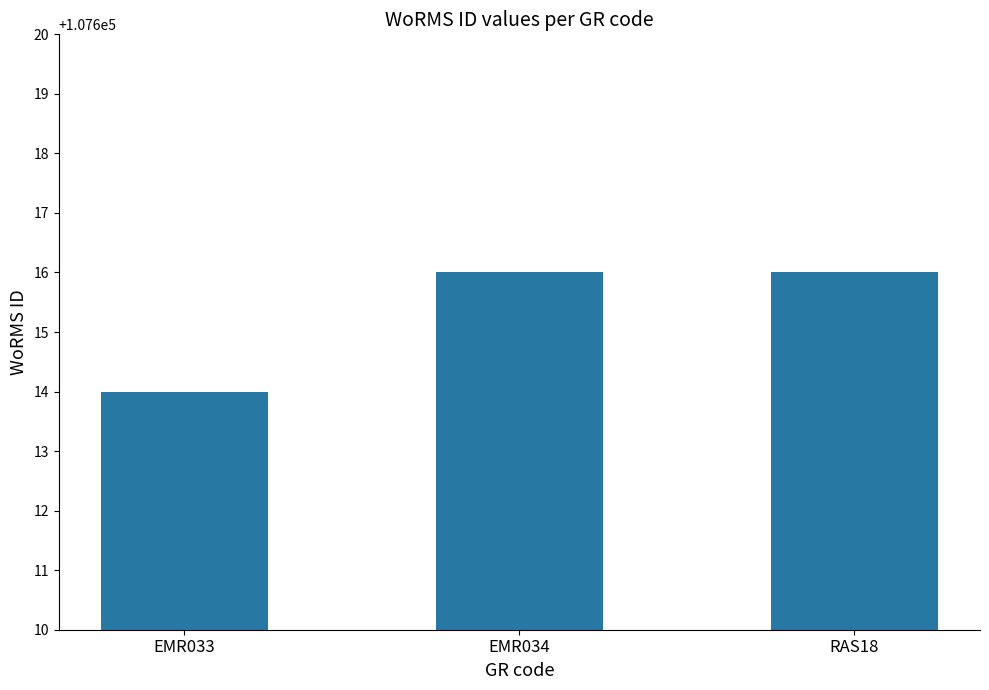

Reading left to right, extract all data points from this chart.

107614	107616	107616